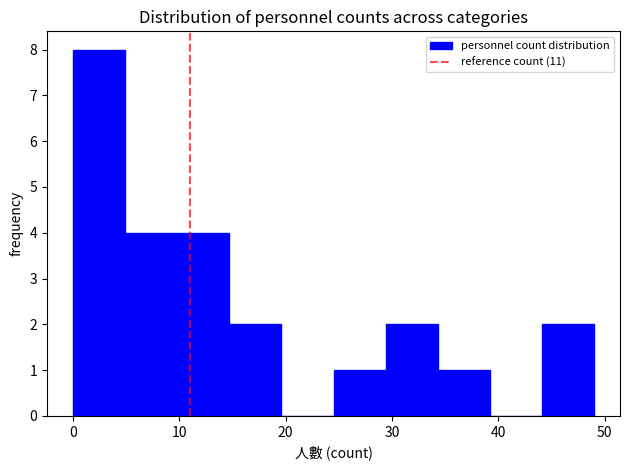

Reading left to right, list every bar in this chart as the range it spans on the x-axis followed by its height. Neither the bar edges nor the heights are printed on the chart, so give them approximately, as read against the axes.

0.0 to 4.9: 8
4.9 to 9.8: 4
9.8 to 14.7: 4
14.7 to 19.6: 2
19.6 to 24.5: 0
24.5 to 29.4: 1
29.4 to 34.3: 2
34.3 to 39.2: 1
39.2 to 44.1: 0
44.1 to 49.0: 2